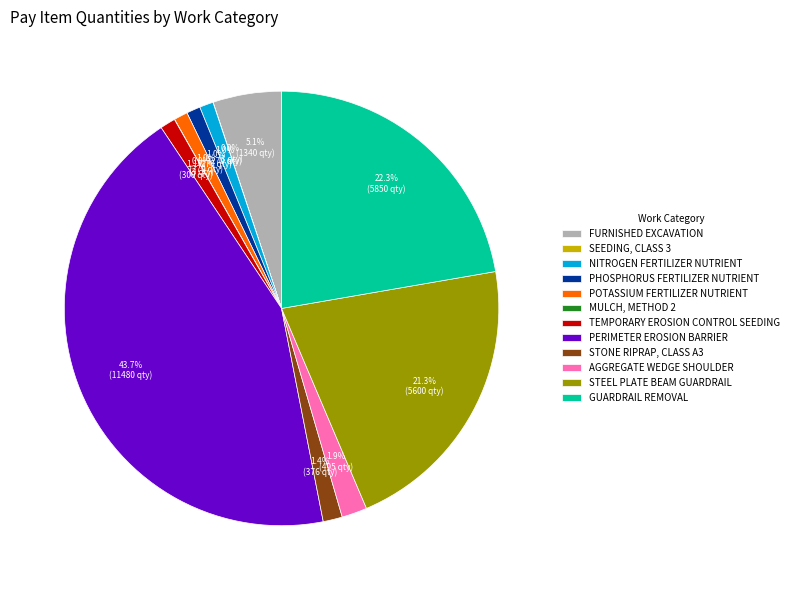

What portion of the pie excludes PHOSPHORUS FERTILIZER NUTRIENT?

99.0%